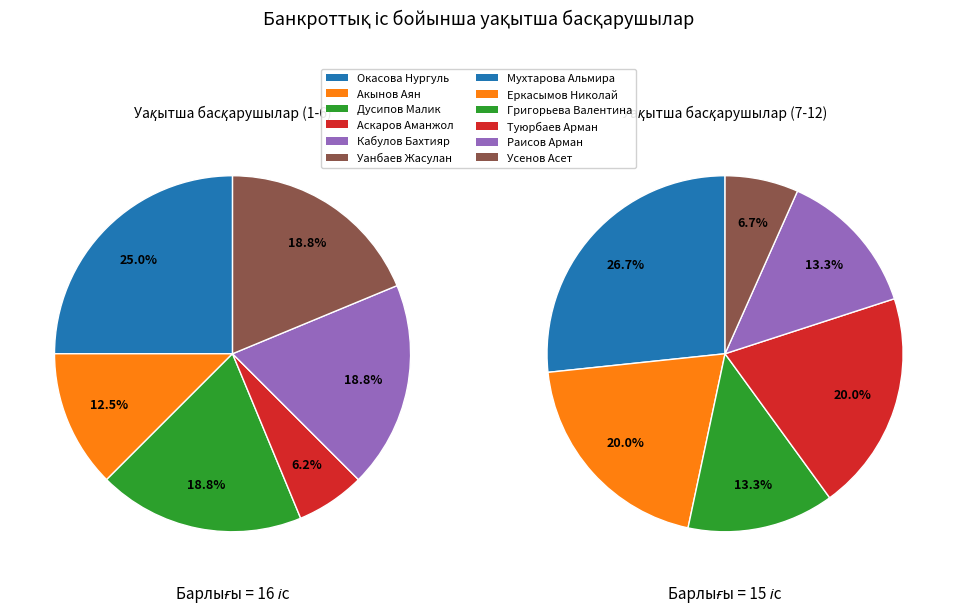

True or false: Усенов Асет Кайдарович accounts for 1% of the total.

False